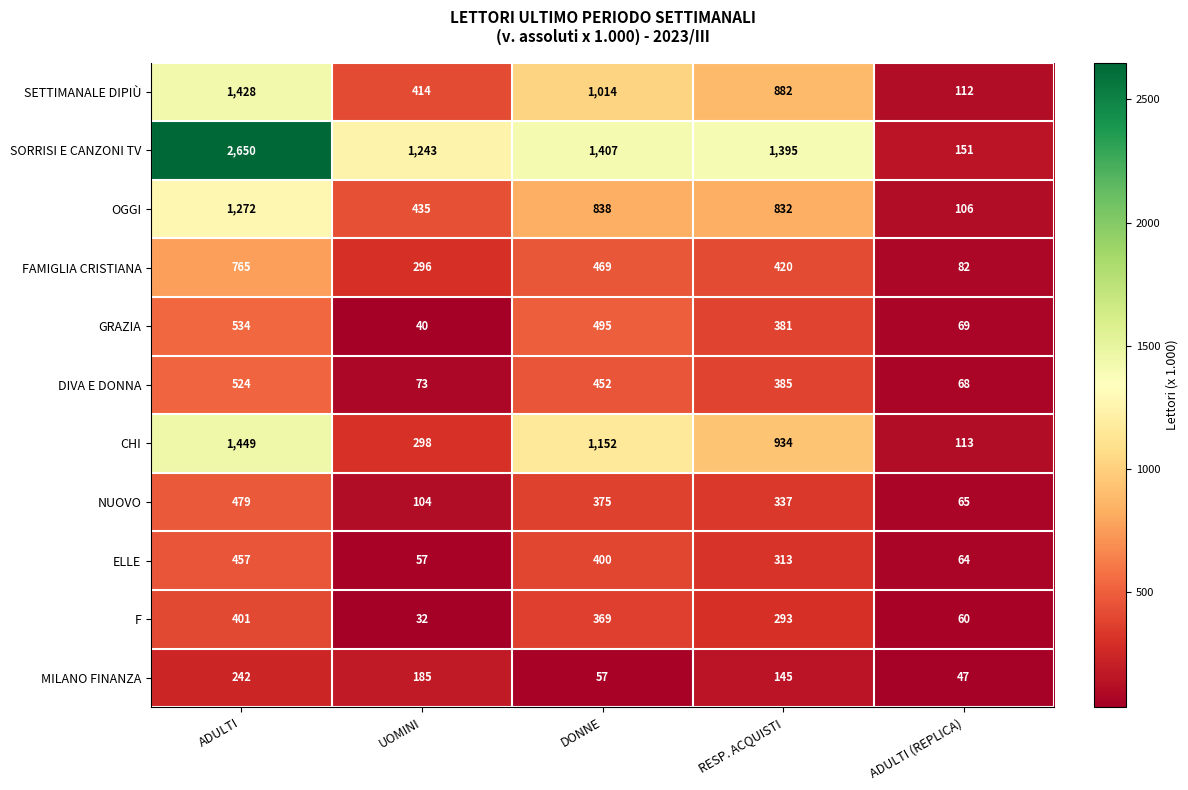

Which category has the lowest value in the F series?

UOMINI